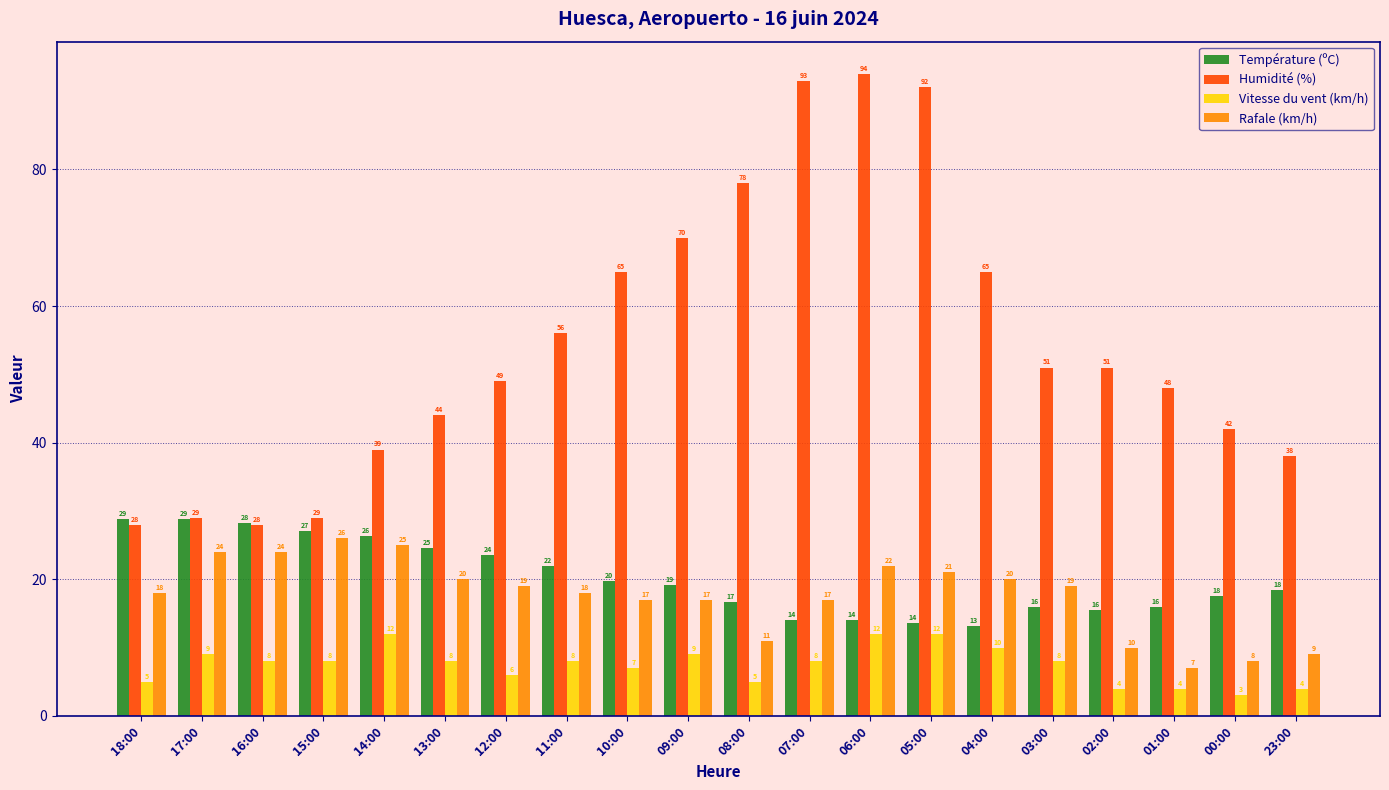

Which series has the widest spread of values?

Humidité (%)